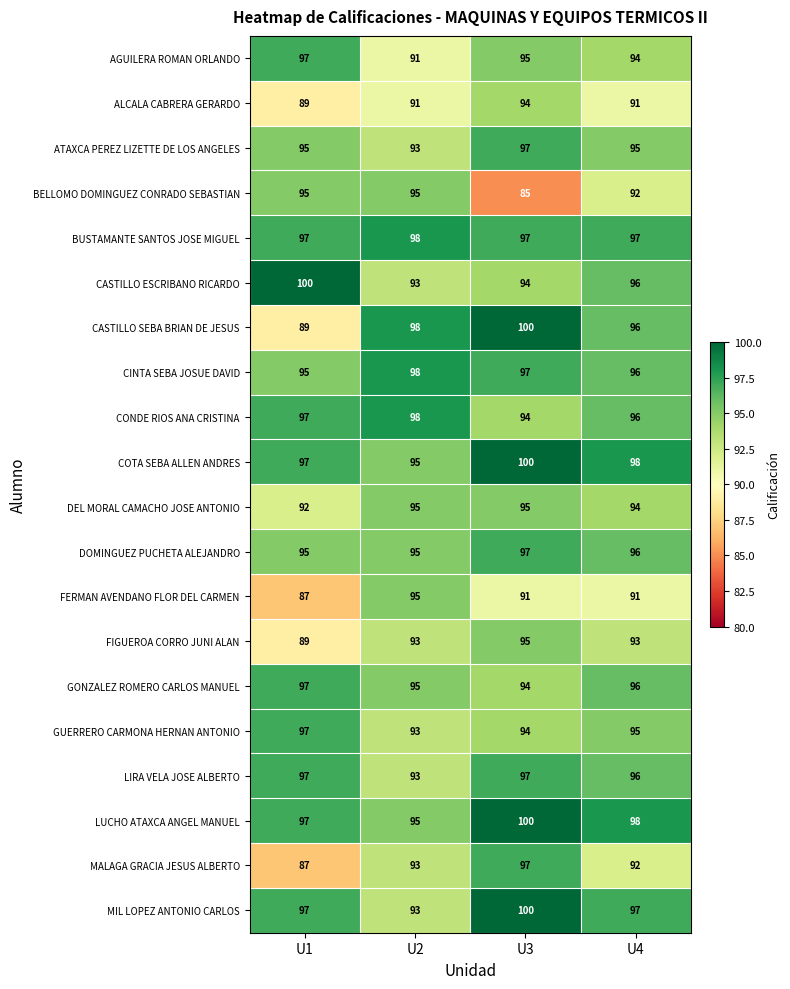

What is the difference between the maximum and second lowest values in the CASTILLO ESCRIBANO RICARDO series?

6